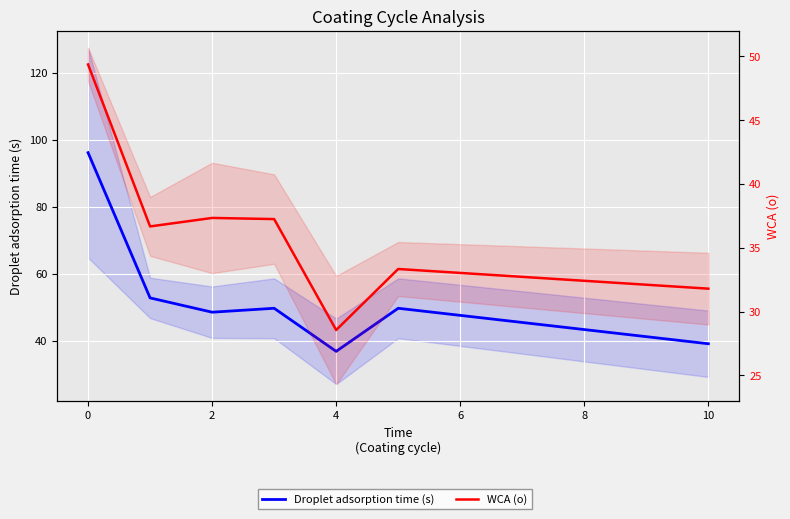

In Droplet adsorption time (s), how many points are higher than both neighbors (excluding endpoints)?

2